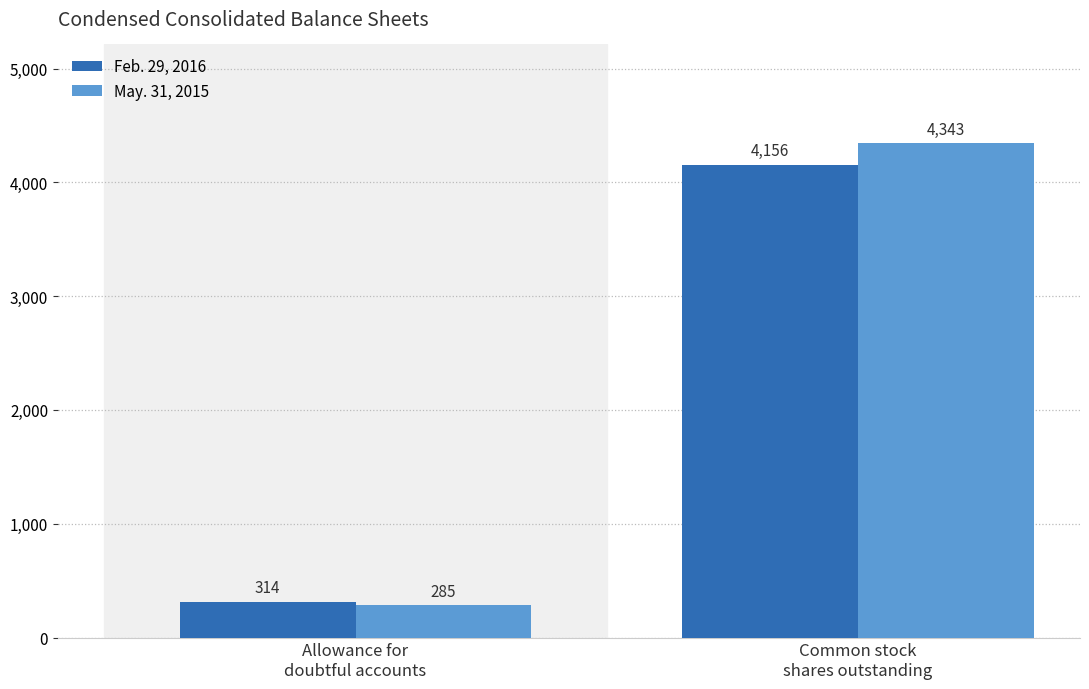

Is it true that Feb. 29, 2016 equals 4156 at Common stock
shares outstanding?

True